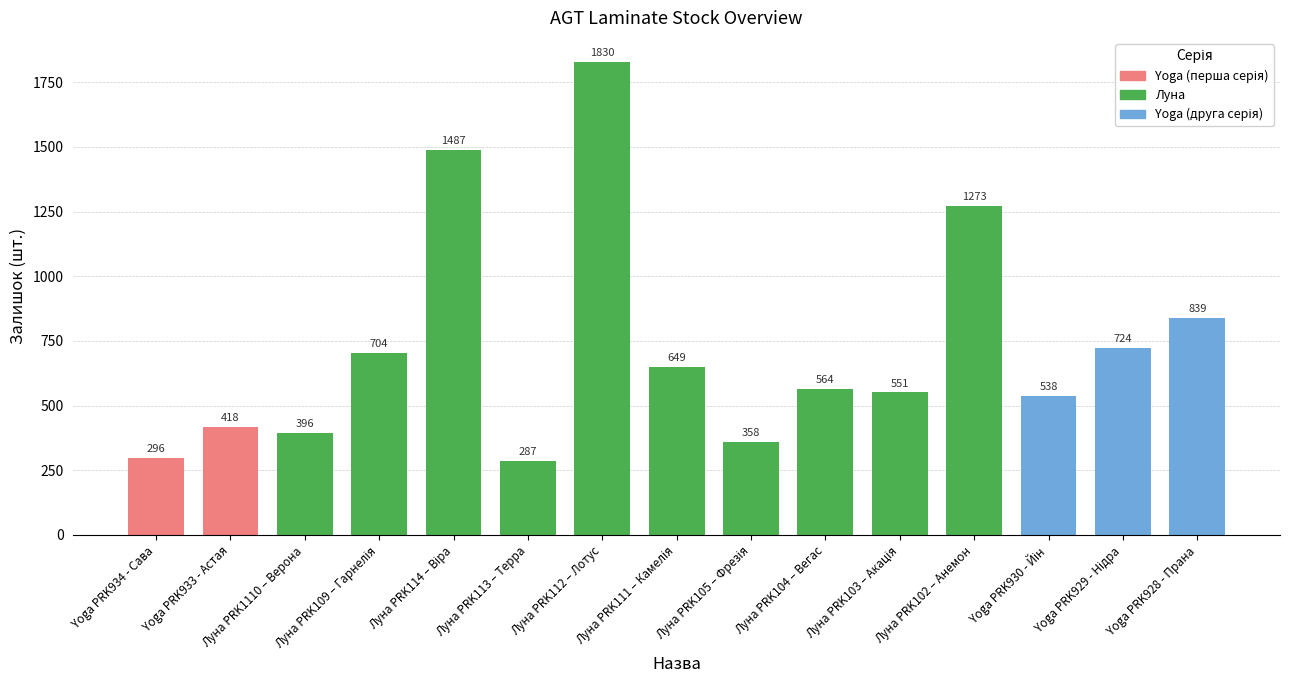

What is the value of the 6th bar from the left?

287